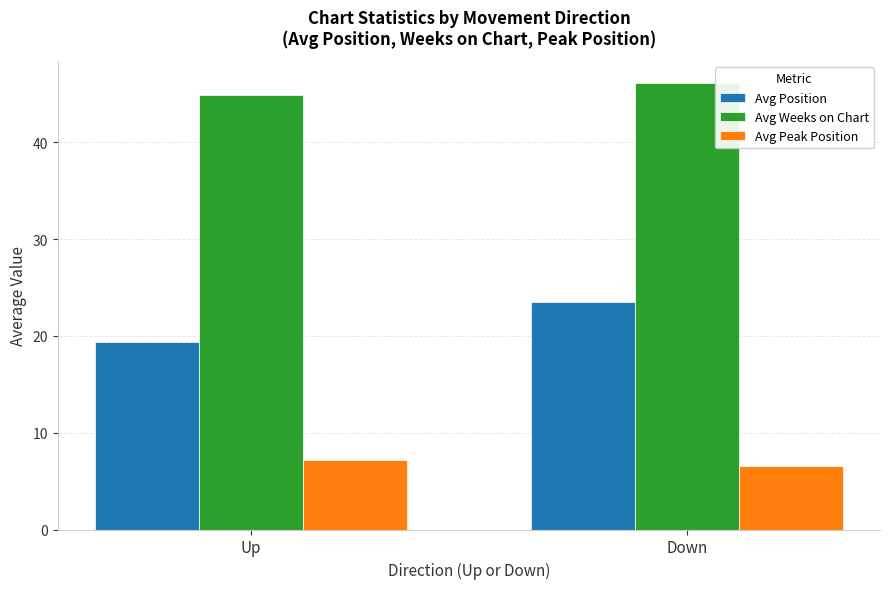

True or false: Avg Peak Position has a value of 2.3 at Down.

False